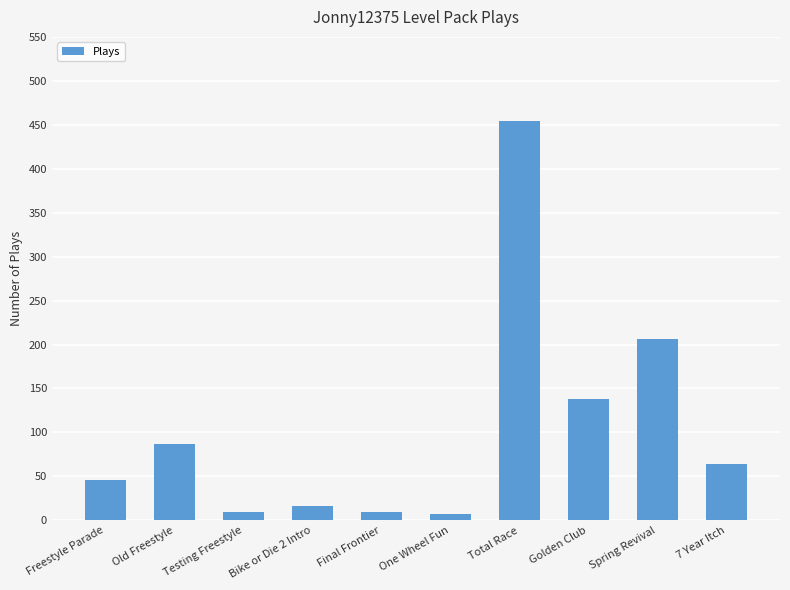

The value at Final Frontier is 9. True or false?

True